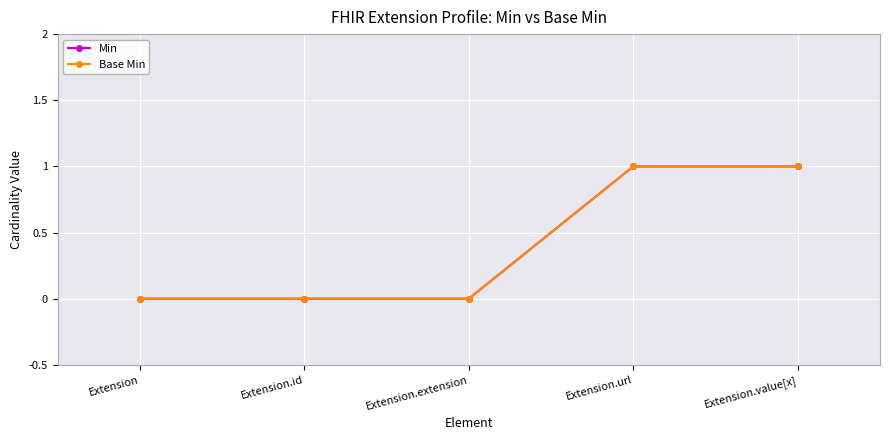

Rank the series at Extension.extension from lowest to highest value.

Min, Base Min